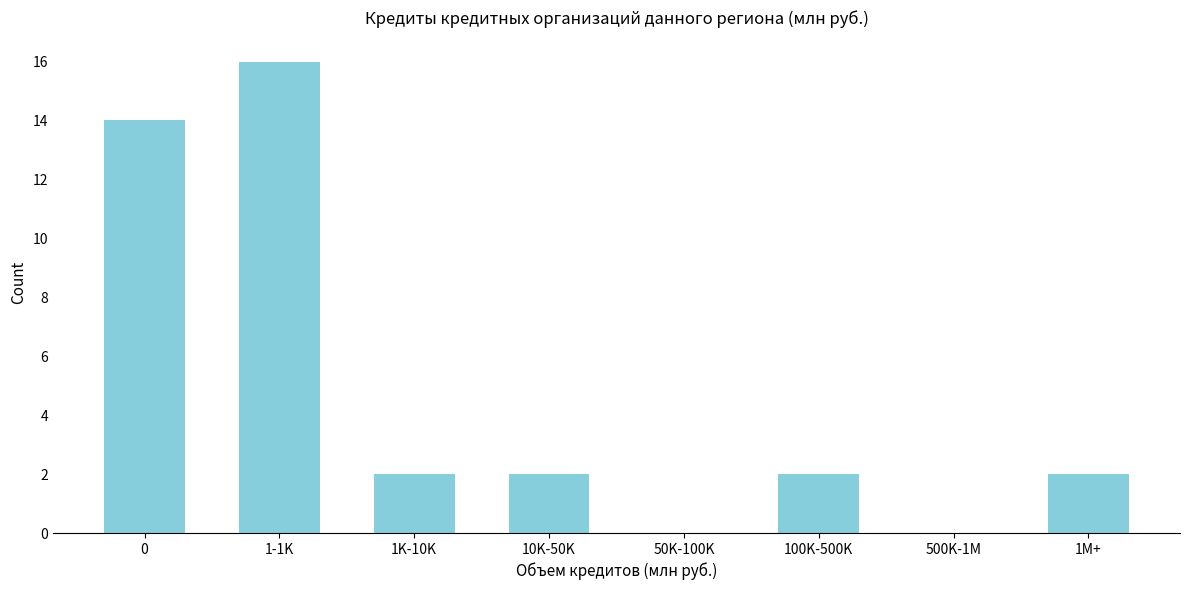

Reading left to right, list all the values displayed in this chart.

0=14	1-1K=16	1K-10K=2	10K-50K=2	50K-100K=0	100K-500K=2	500K-1M=0	1M+=2